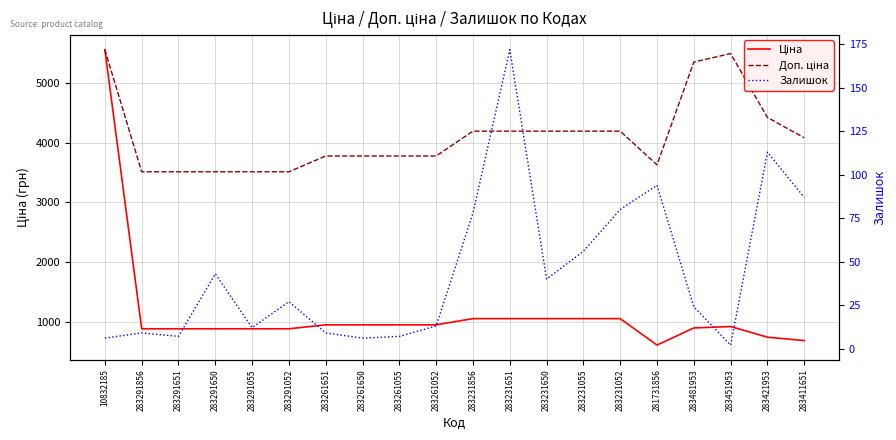

Which label corresponds to the largest value in the chart?

10832185